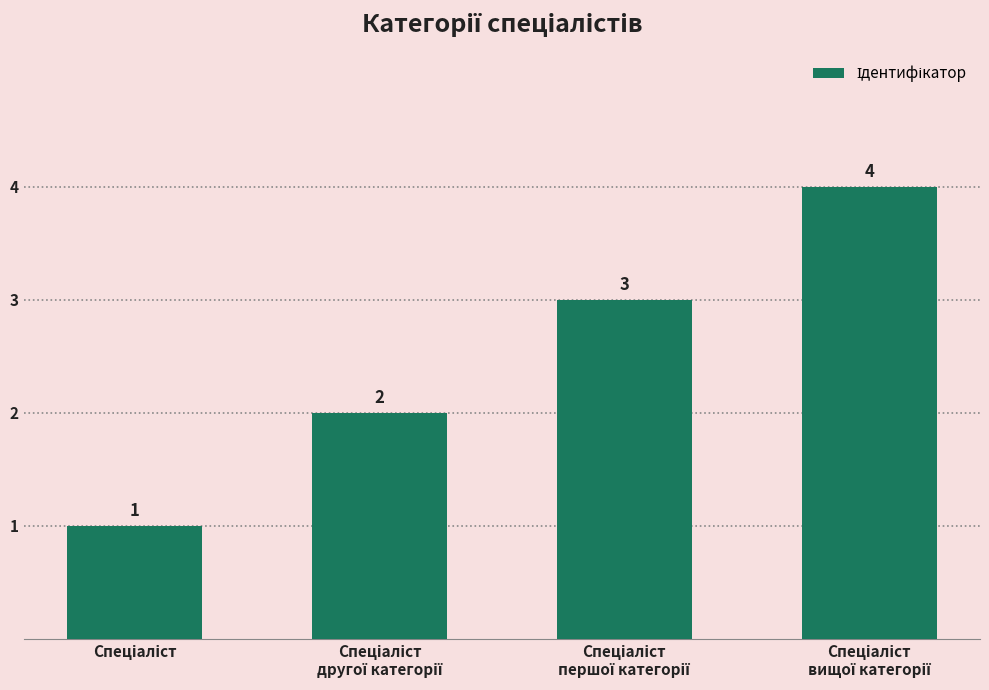

What is the value of the 3rd bar from the left?

3